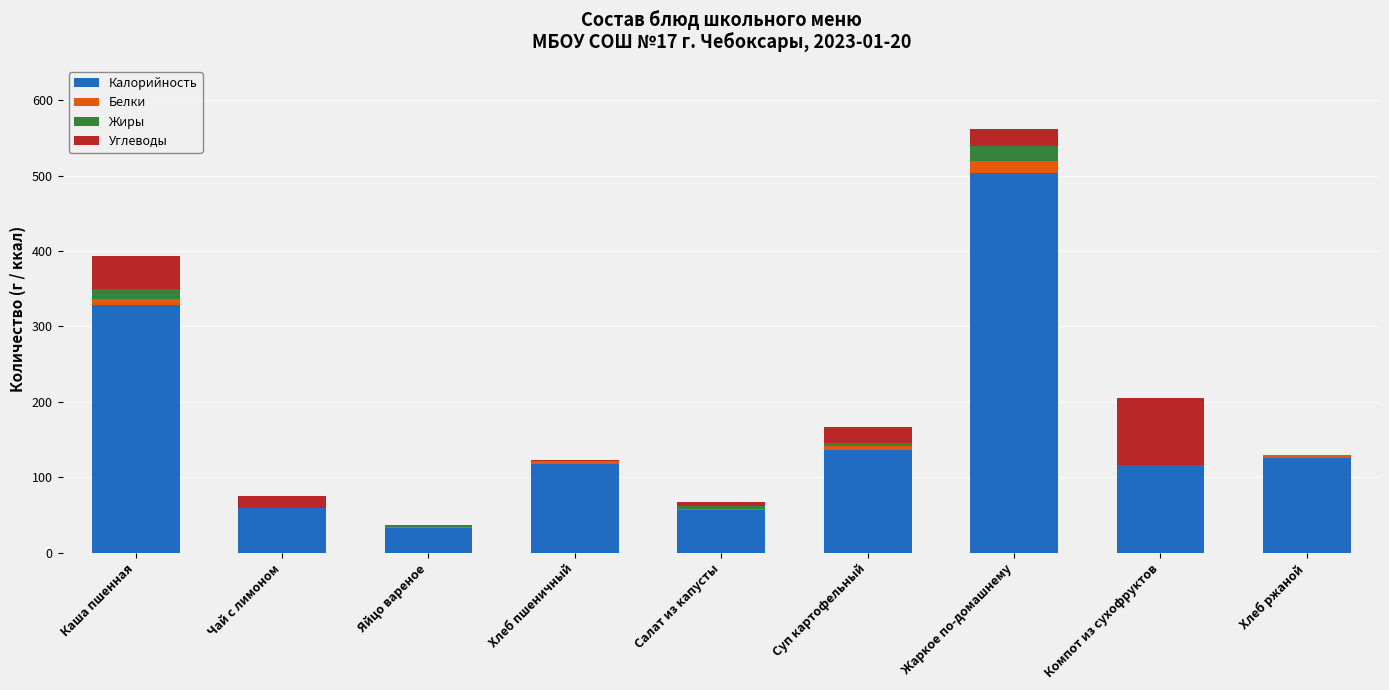

What is the sum of all Калорийность values?

1474.0